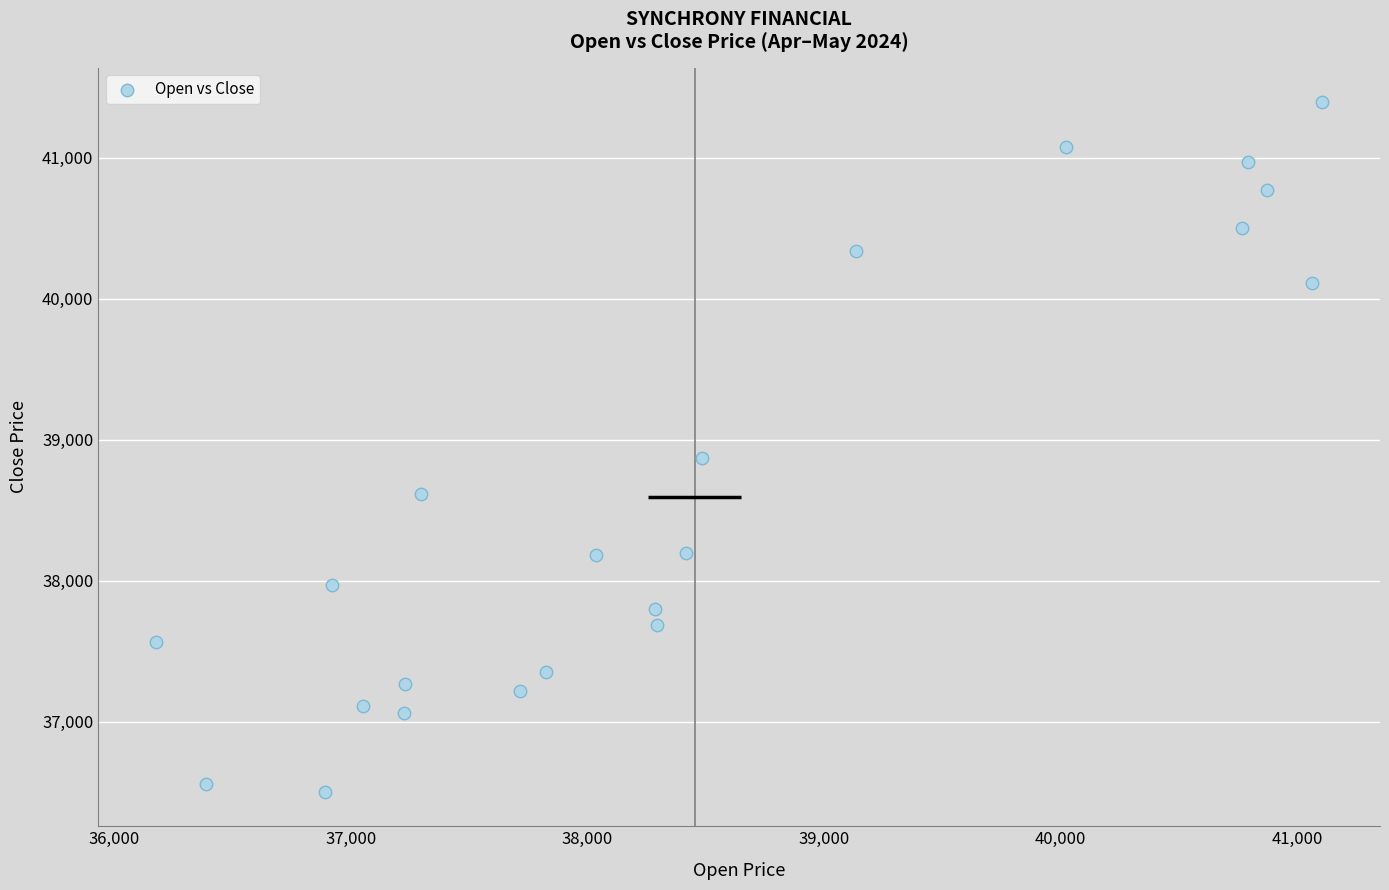

What Y value in the scatter plot is closest to 38948?

38869